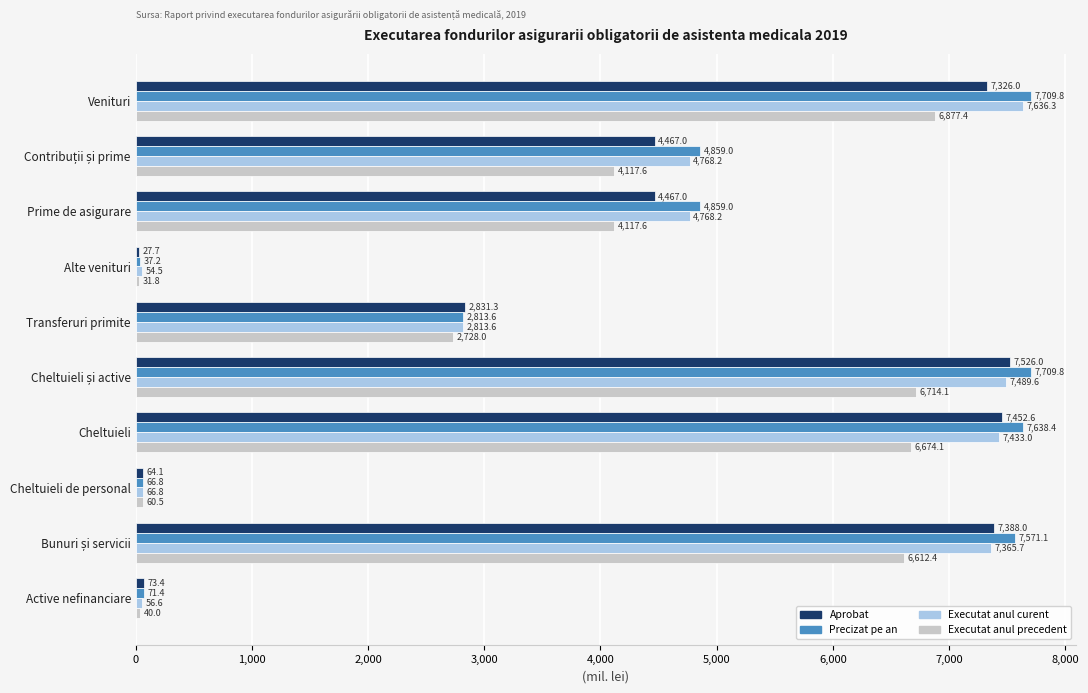

Which series changed the most between Alte venituri and Cheltuieli?

Precizat pe an